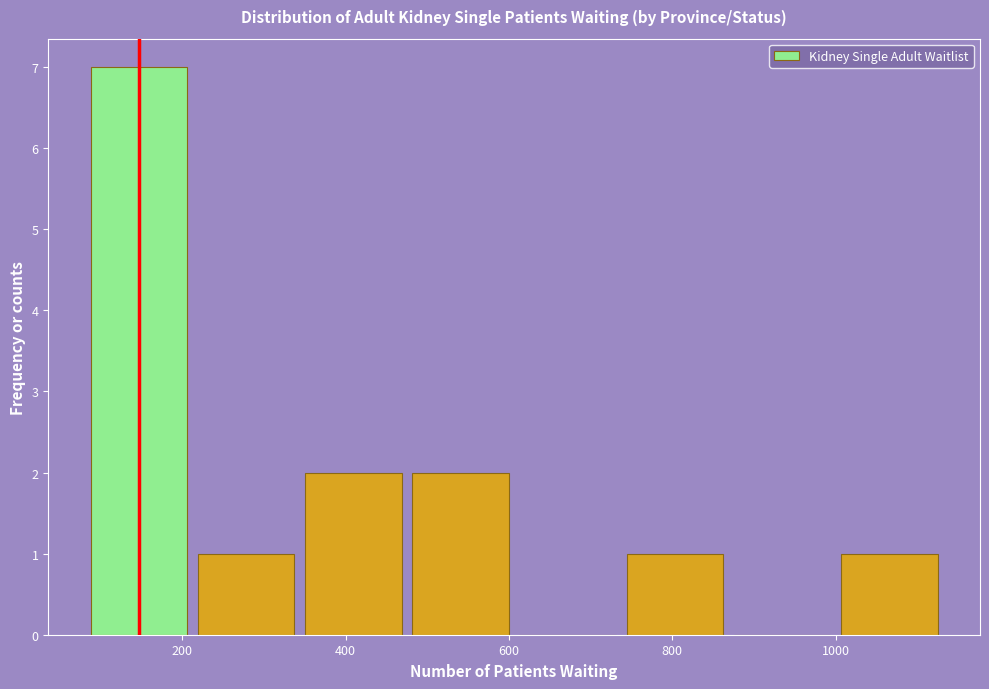

Reading left to right, list every bar in this chart as the range it spans on the x-axis followed by its height. Neither the bar edges nor the heights are printed on the chart, so give them approximately, as read against the axes.

80 to 220: 7
220 to 360: 1
360 to 480: 2
480 to 620: 2
620 to 740: 0
740 to 880: 1
880 to 1000: 0
1000 to 1140: 1